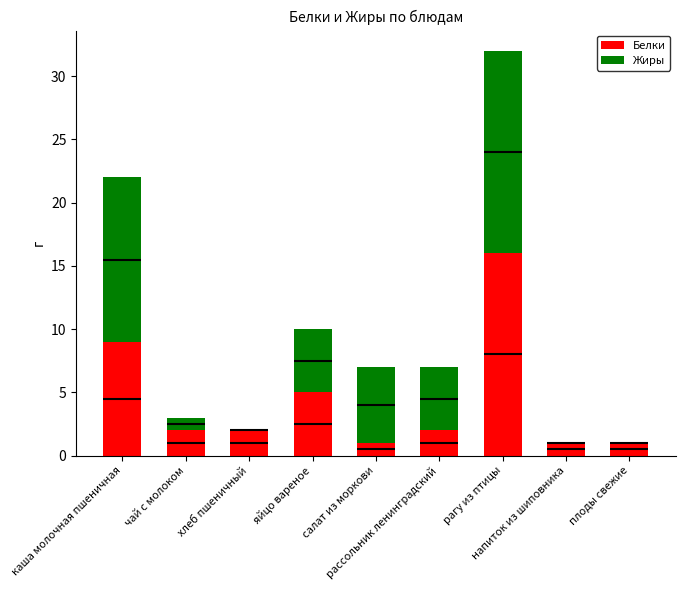

Reading left to right, transcribe all the data shown in this chart.

Белки: каша молочная пшеничная=9	чай с молоком=2	хлеб пшеничный=2	яйцо вареное=5	салат из моркови=1	рассольник ленинградский=2	рагу из птицы=16	напиток из шиповника=1	плоды свежие=1
Жиры: каша молочная пшеничная=13	чай с молоком=1	хлеб пшеничный=0	яйцо вареное=5	салат из моркови=6	рассольник ленинградский=5	рагу из птицы=16	напиток из шиповника=0	плоды свежие=0